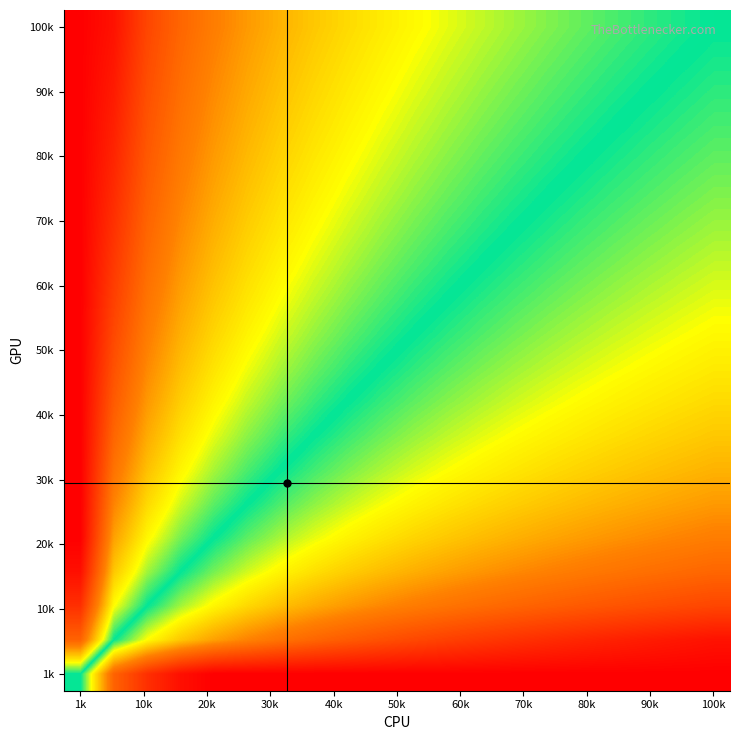

How many categories are shown in the chart?

20